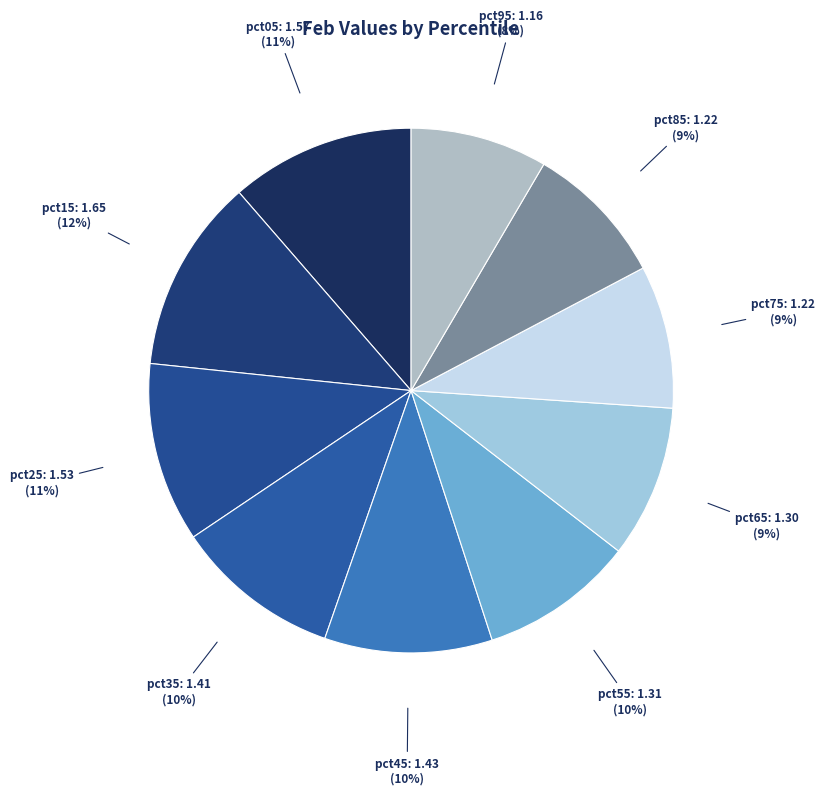

How many slices are in this pie chart?

10